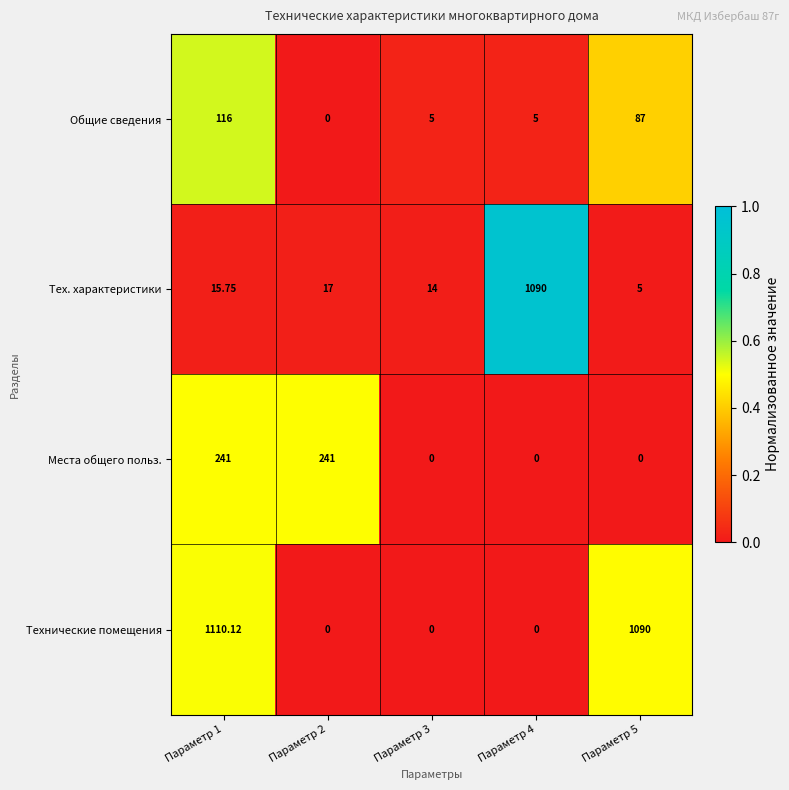

At how many categories does at least one series exceed 0?

5